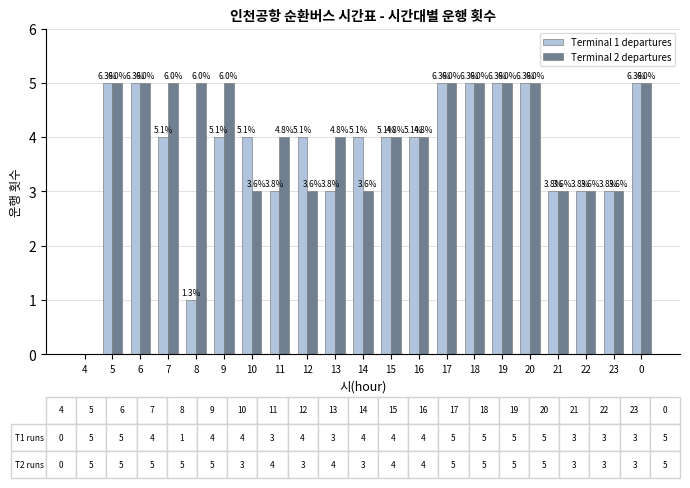

Does the chart contain stacked bars?

No